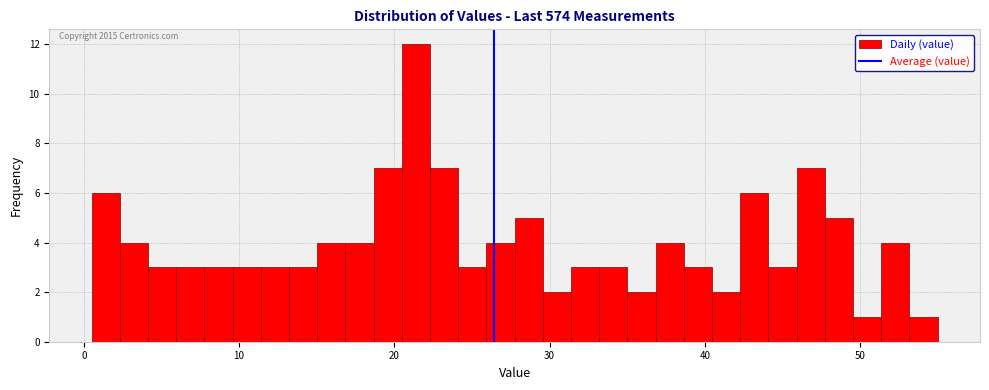

Read against the x-axis, roughly where is the centre of the tallest bar?

21